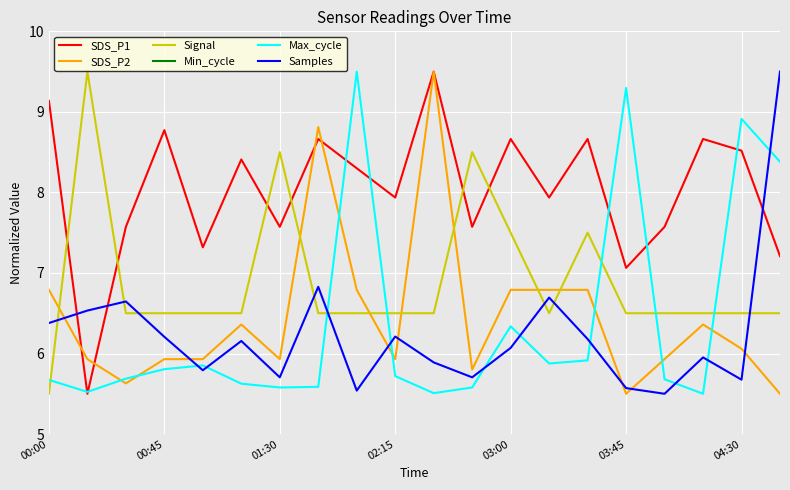

Does the chart display data point markers on the line(s)?

No